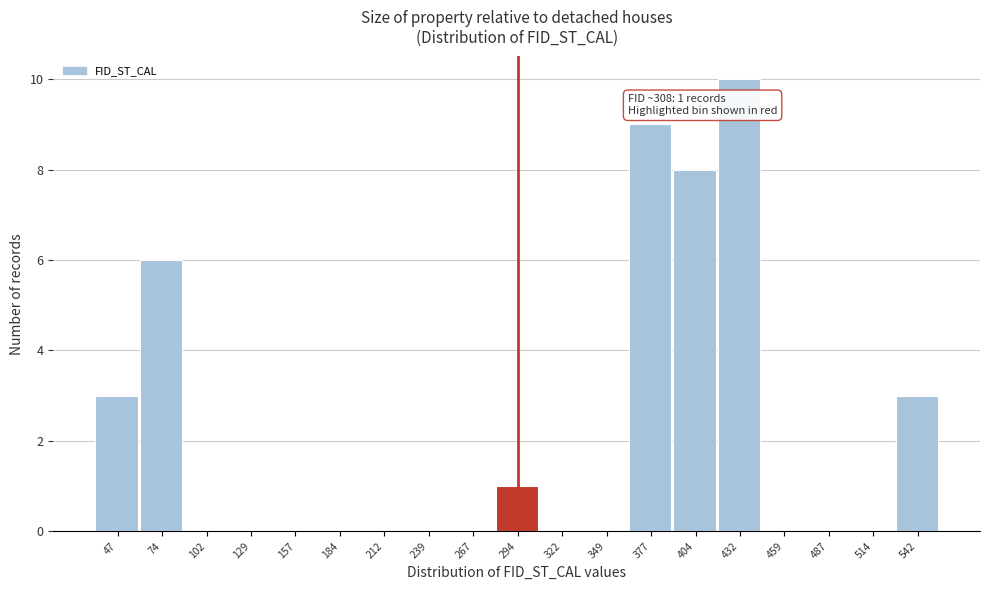

Reading left to right, list all the values displayed in this chart.

47=3	74=6	102=0	129=0	157=0	184=0	212=0	239=0	267=0	294=1	322=0	349=0	377=9	404=8	432=10	459=0	487=0	514=0	542=3